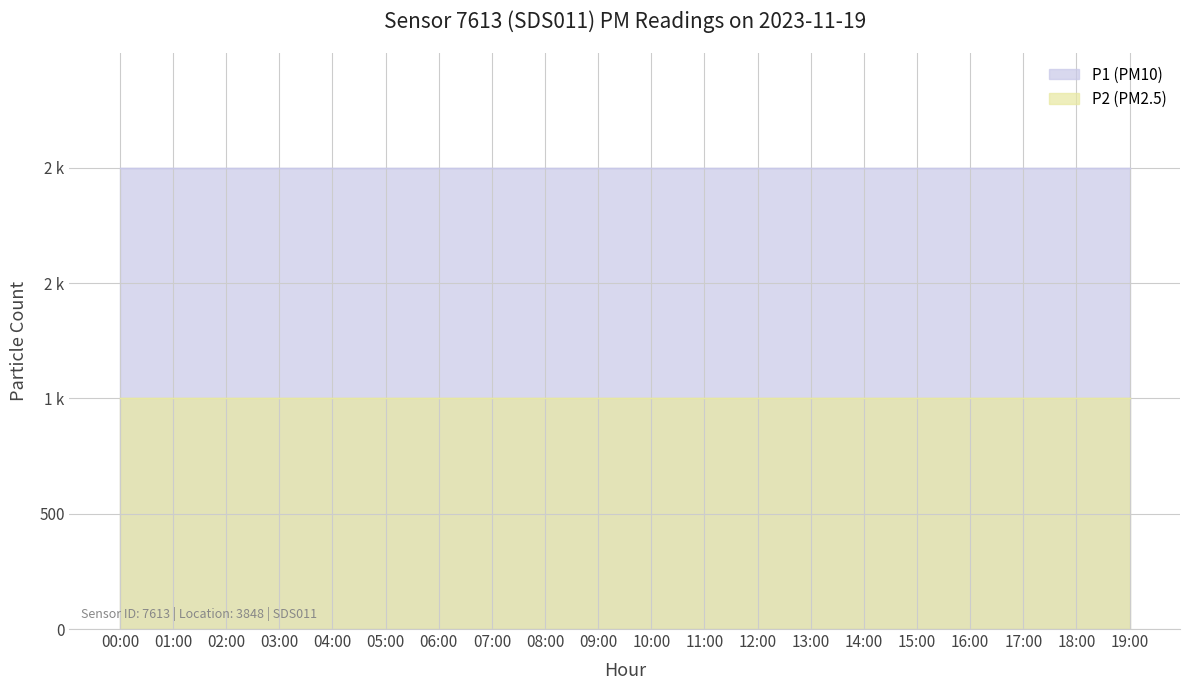

Which has a higher value, 13:00 or 05:00?

13:00